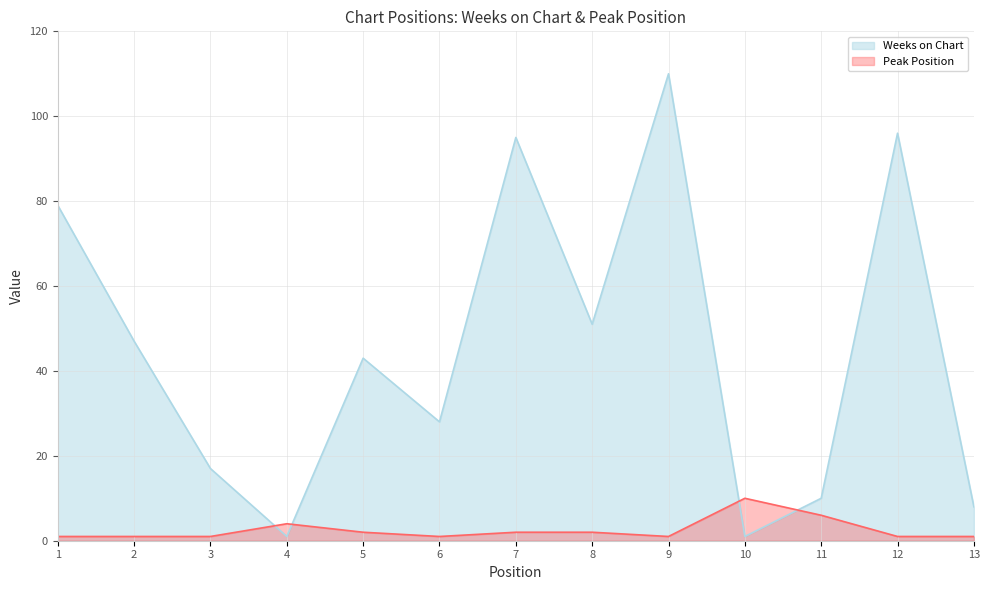

True or false: Weeks on Chart and Peak Position cross at least once.

True